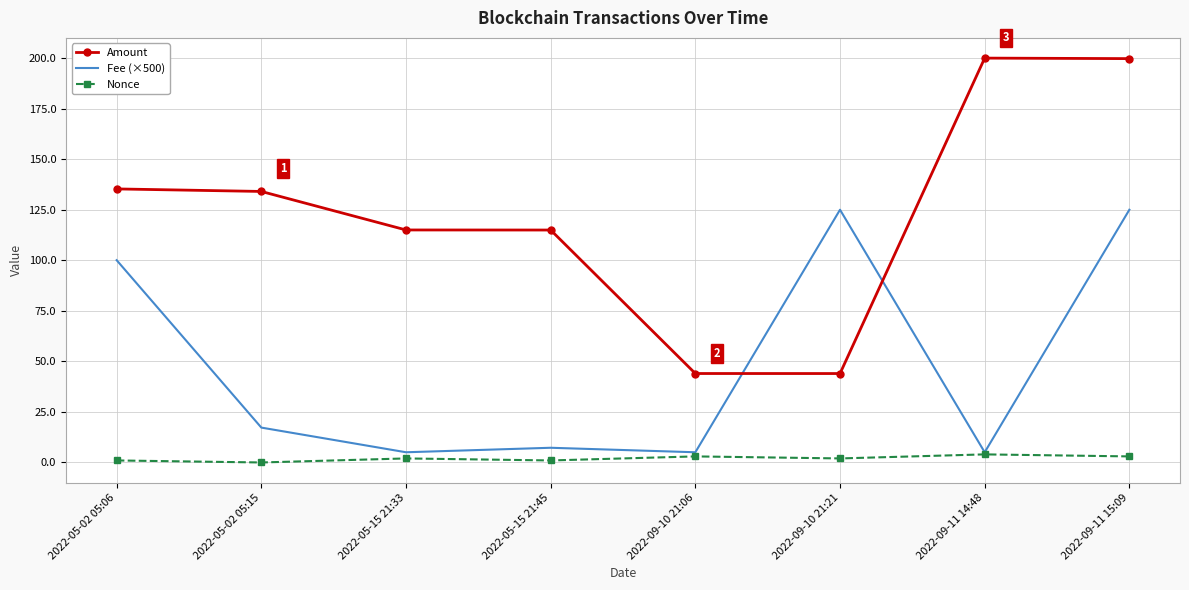

What is the sum of the Fee (×500) values at 2022-09-10 21:21 and 2022-05-15 21:45?

132.3